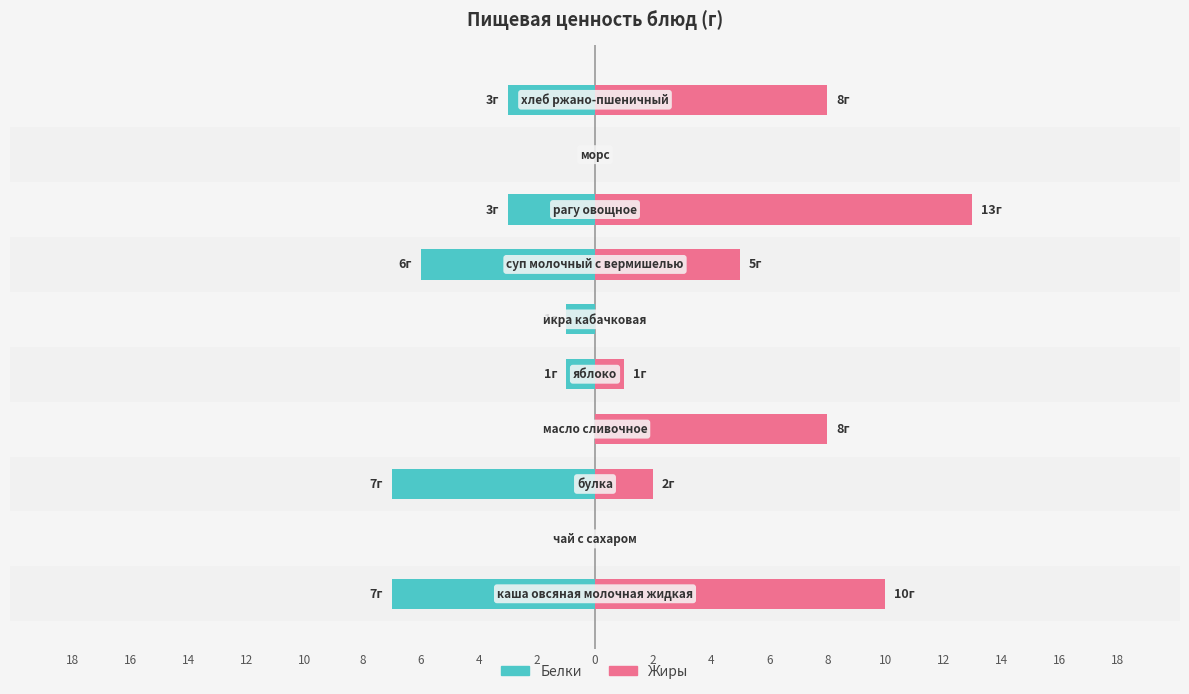

What is the value of the Белки bar at the 8th from the left?

-3